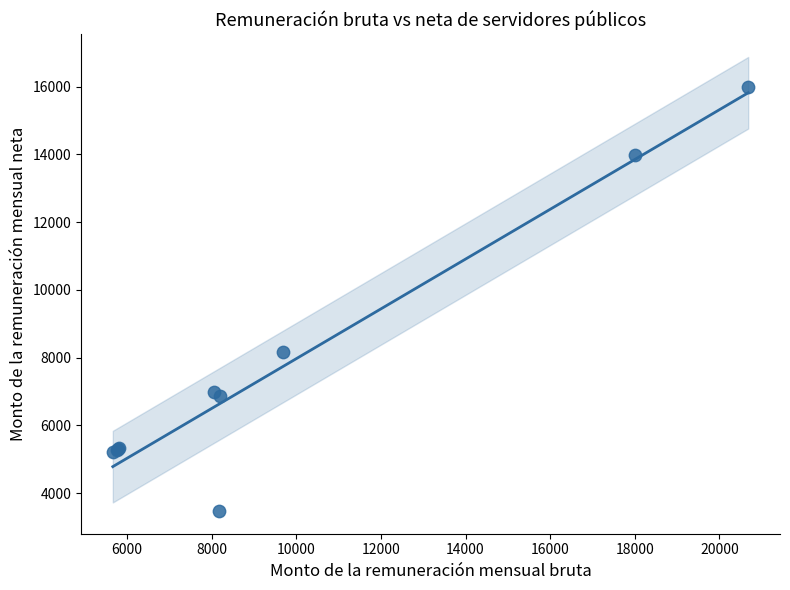

What Y value in the scatter plot is closest to 9729?

8179.9